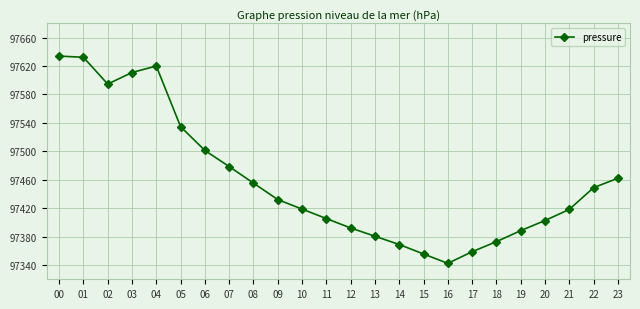

What is the average value?

97458.7